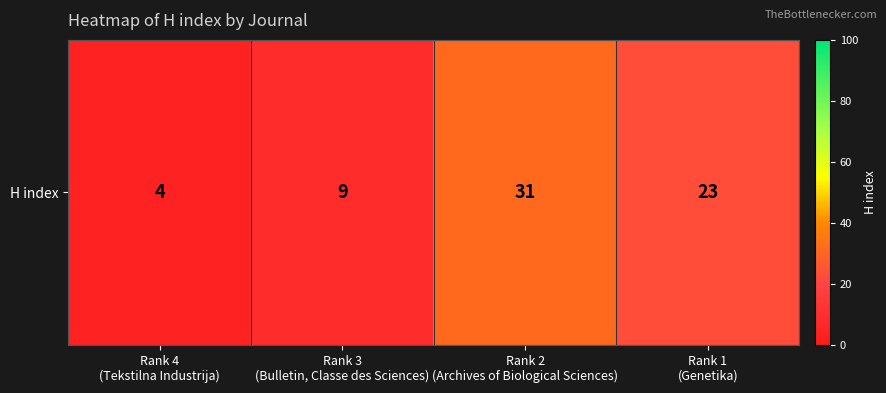

Rank the categories by value from highest to lowest.

Rank 2
(Archives of Biological Sciences), Rank 1
(Genetika), Rank 3
(Bulletin, Classe des Sciences), Rank 4
(Tekstilna Industrija)